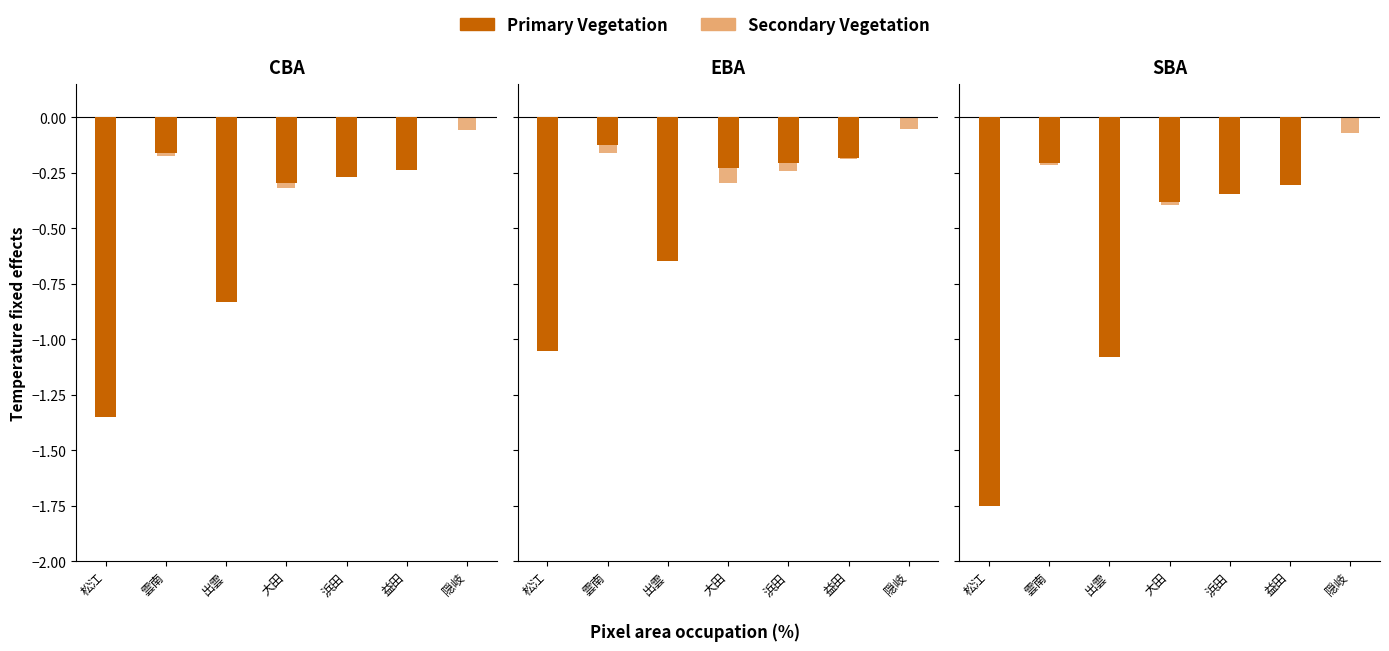

What is the approximate value of Primary Vegetation at 松江?

-1.8